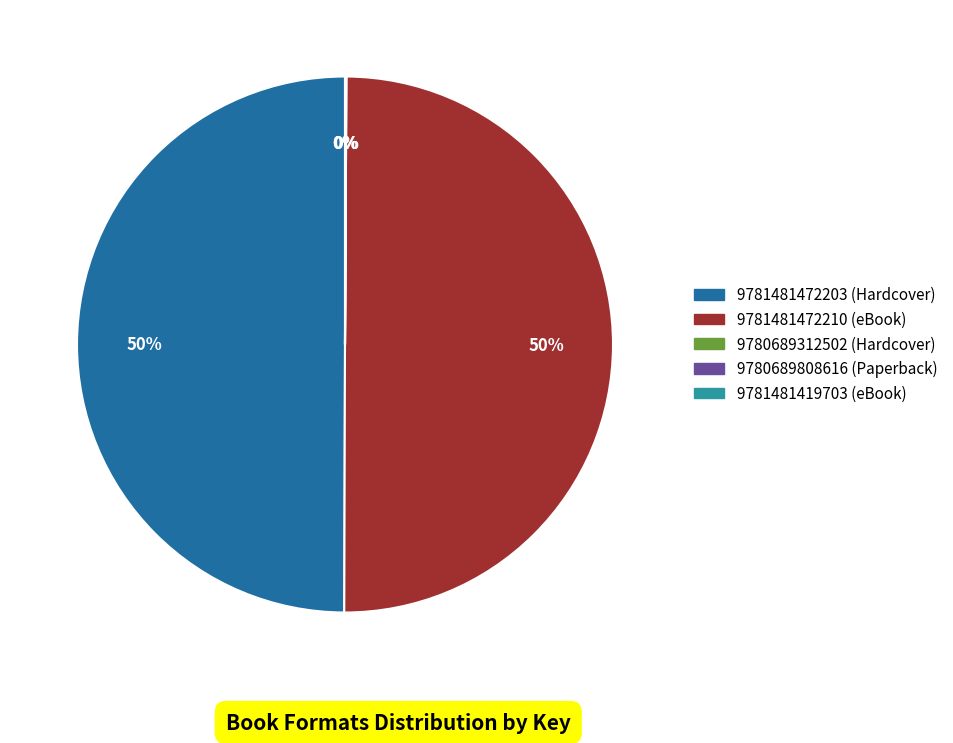

To the nearest percent, what is the average slice percentage?

20%